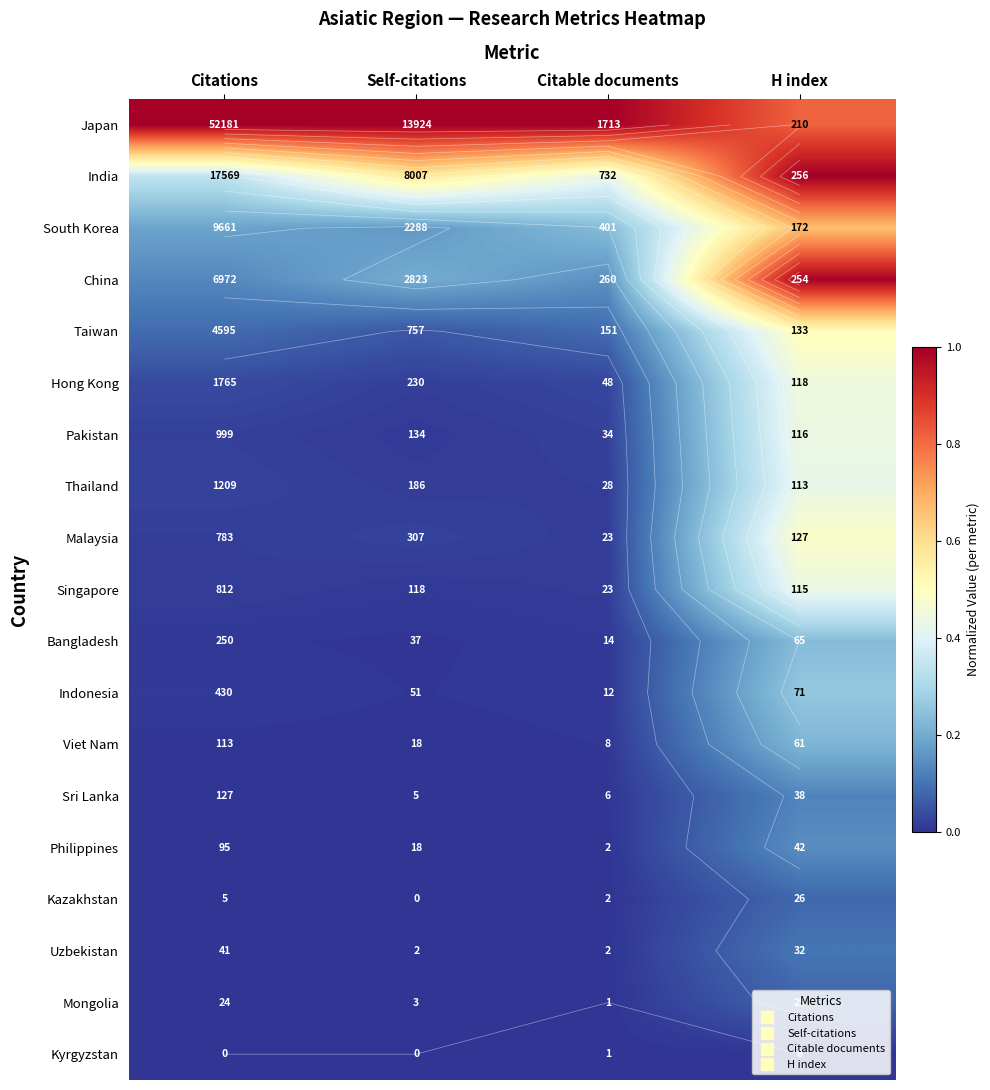

Is the value of Uzbekistan at Citations greater than the value of China at Citable documents?

No